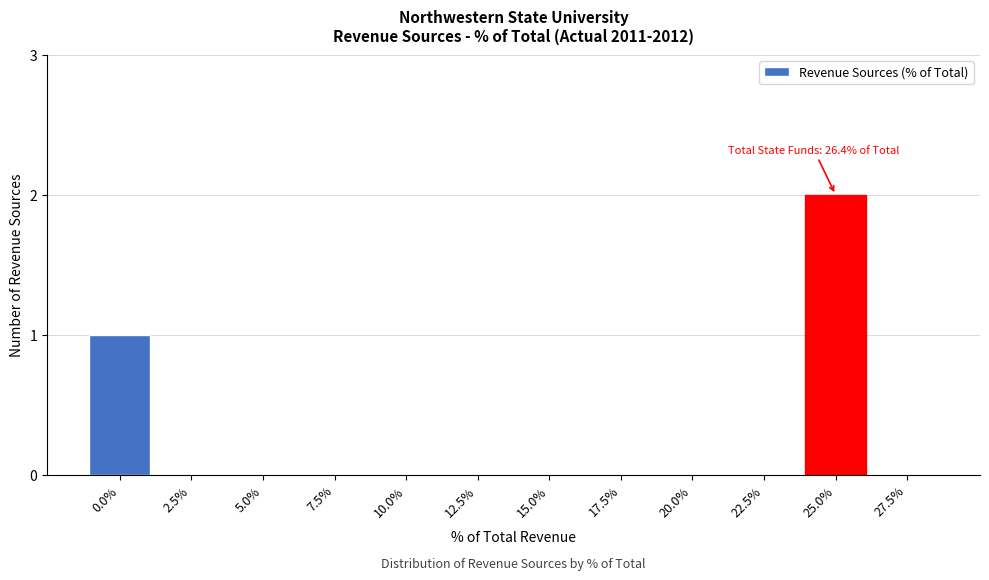

Reading left to right, list all the values displayed in this chart.

0.0%=1	2.5%=0	5.0%=0	7.5%=0	10.0%=0	12.5%=0	15.0%=0	17.5%=0	20.0%=0	22.5%=0	25.0%=2	27.5%=0